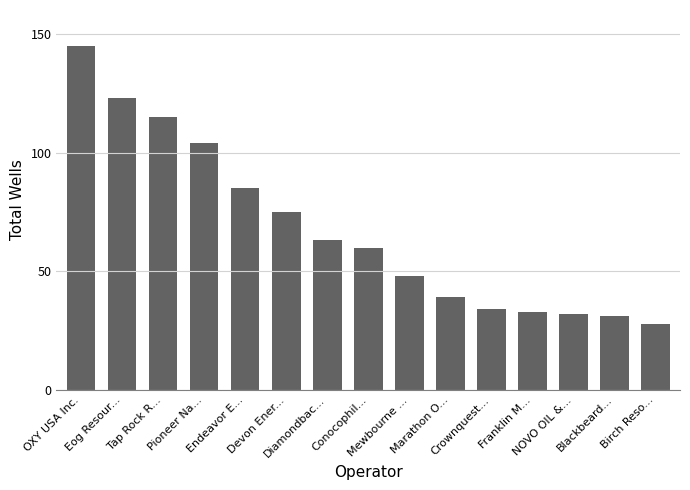

What is the difference between the maximum and minimum values?

117